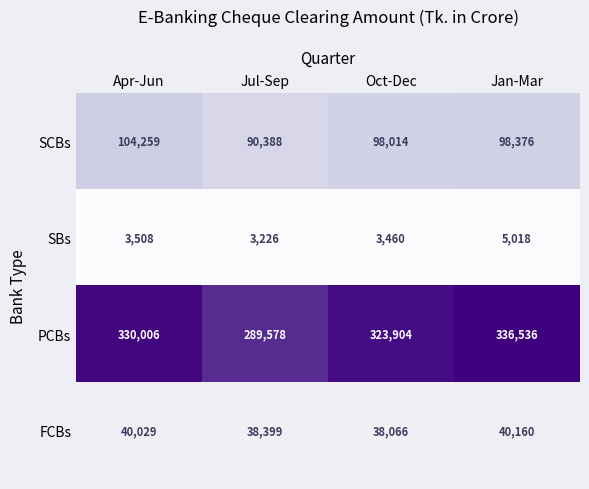

What is the total value across all series at Jul-Sep?

421591